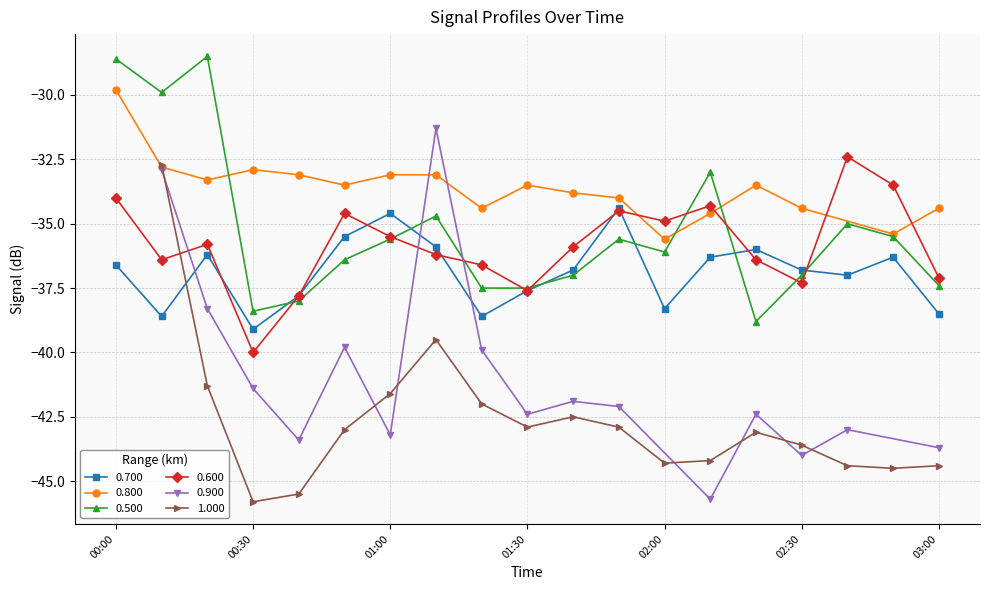

What is the average value of the 0.600 series?

-35.8